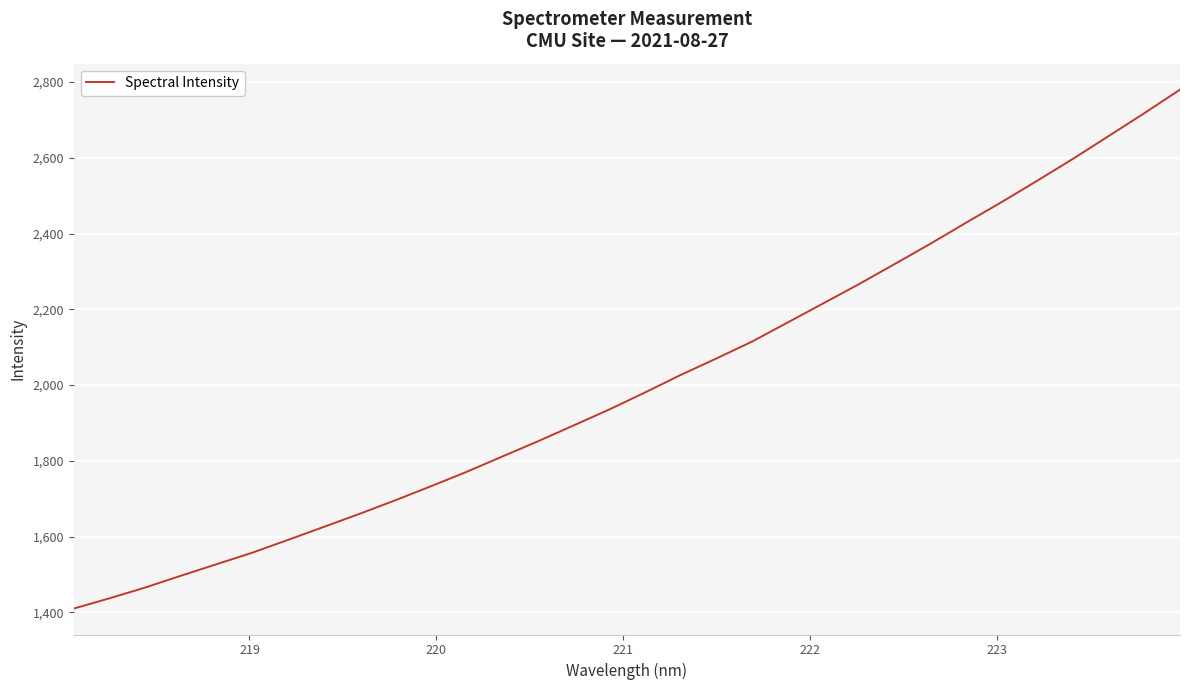

What is the greatest value displayed?

2780.0